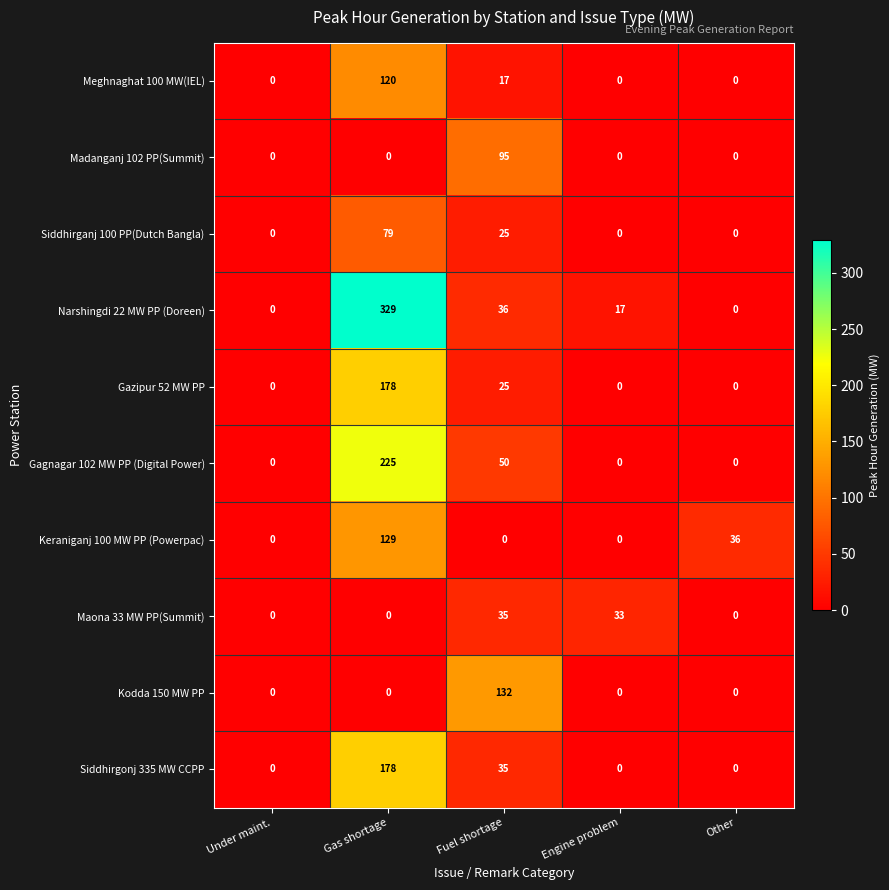

The value of Narshingdi 22 MW PP (Doreen) at Under maint. is 152. True or false?

False